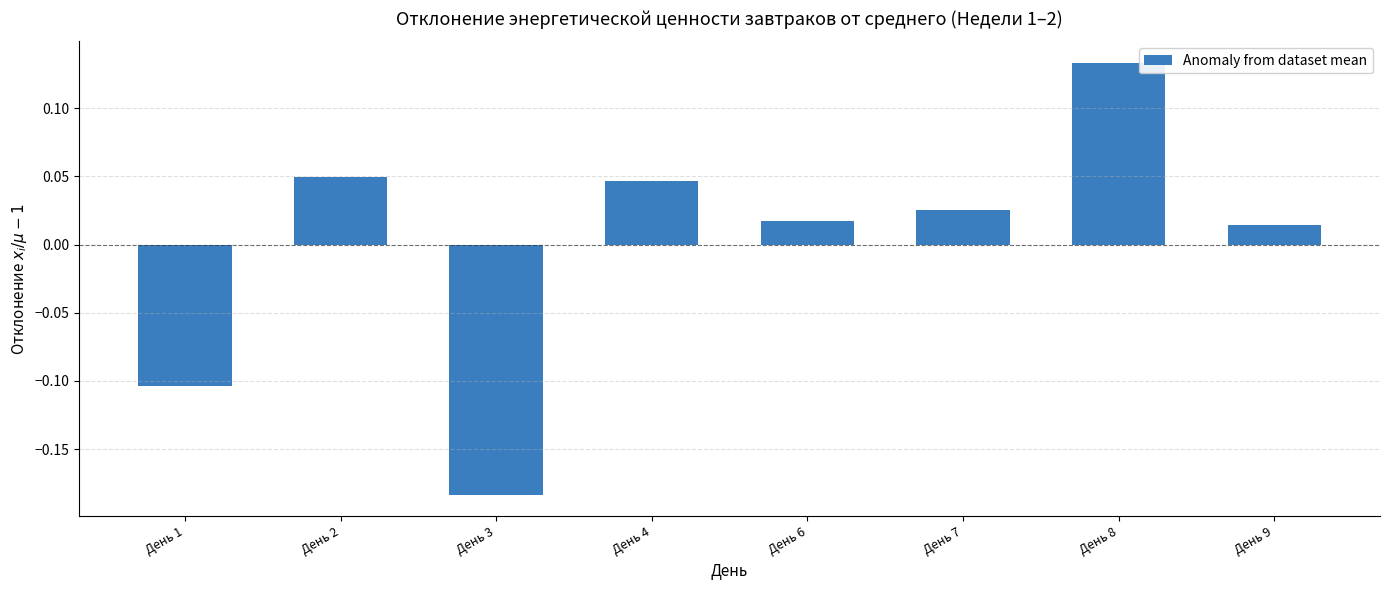

At which category does the chart reach its minimum across all series?

День 3